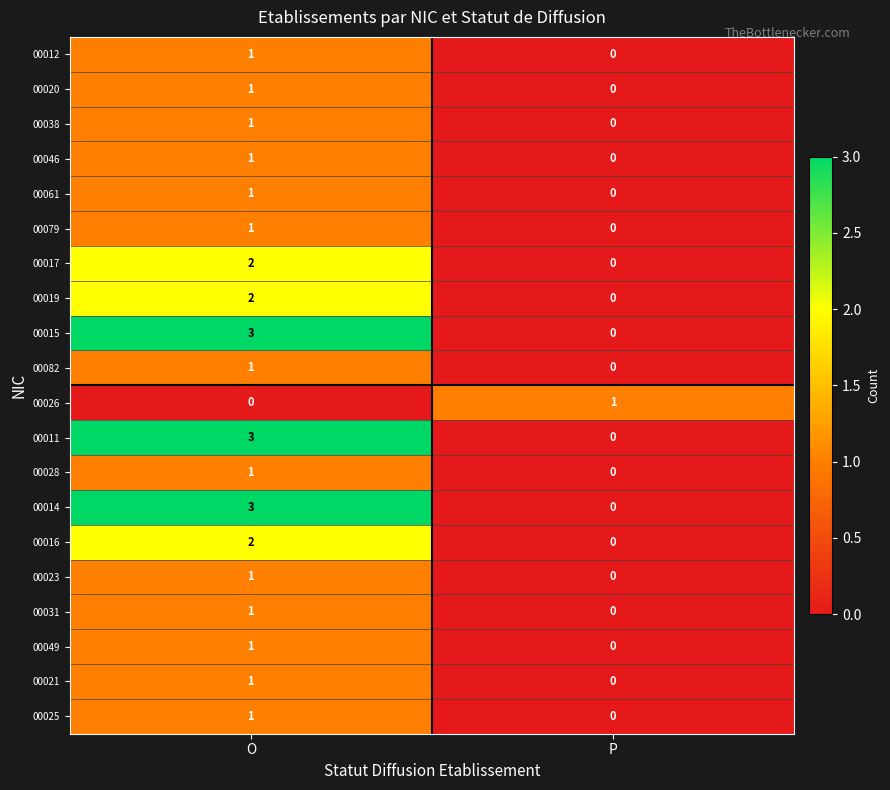

The value of 00014 at P is 0. True or false?

True